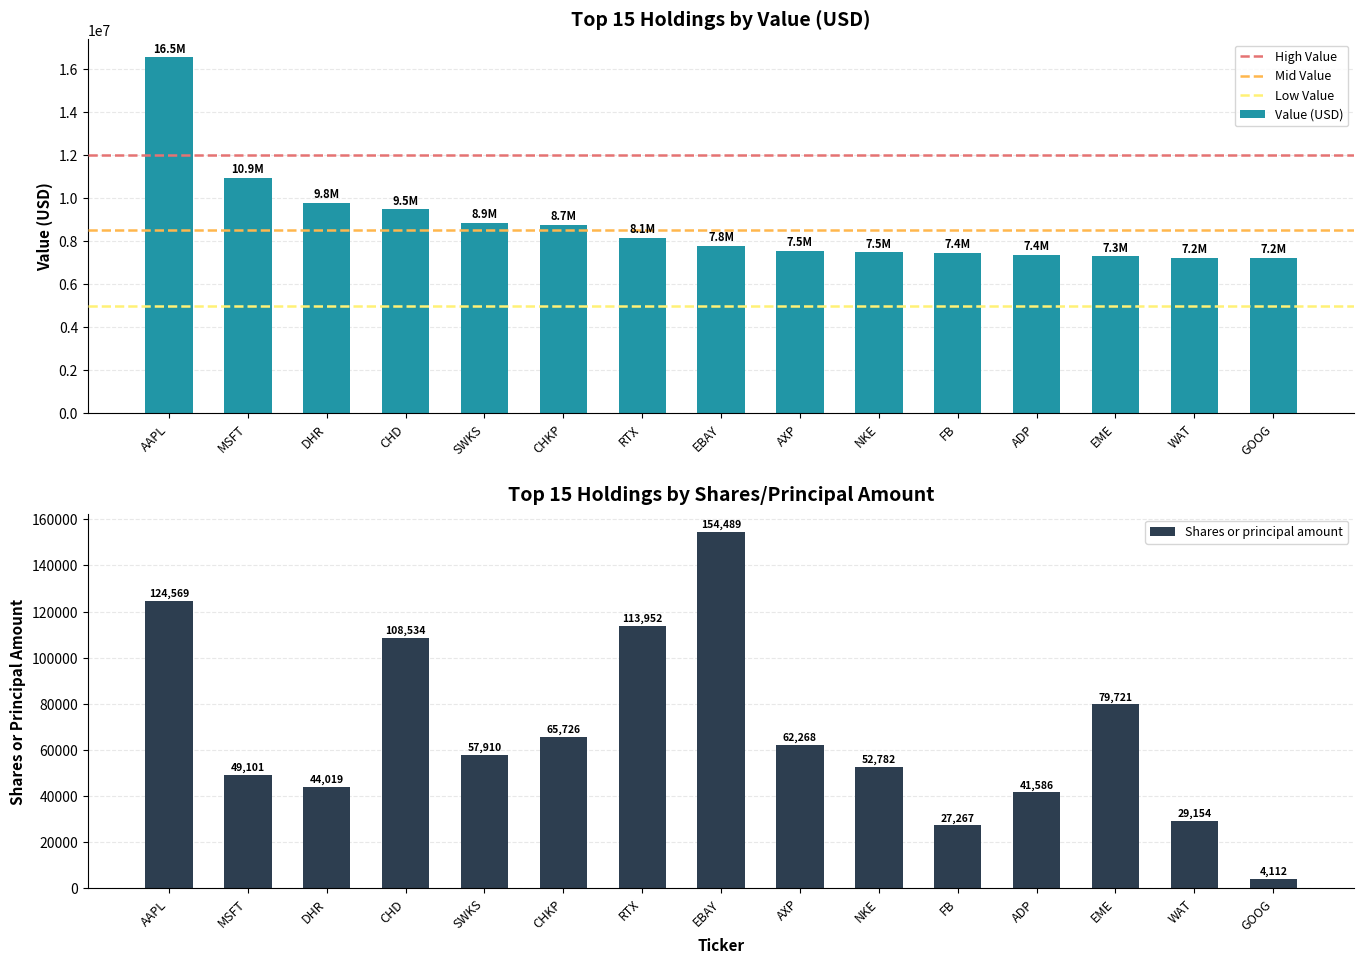

What is the sum of the Shares or principal amount values at ADP and DHR?

85605